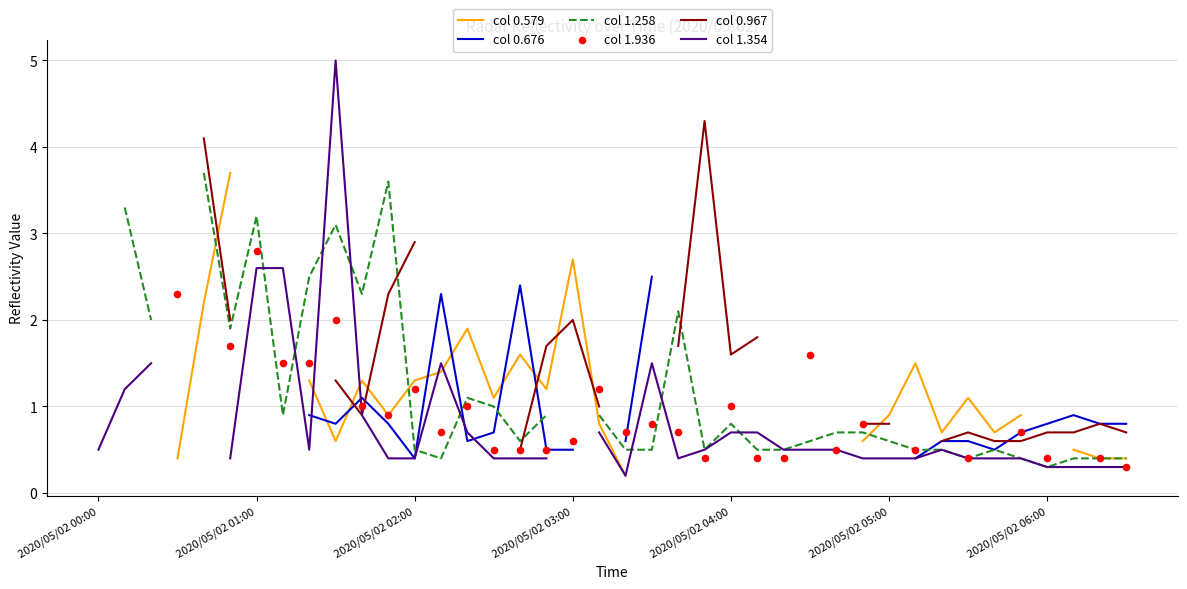

Which series has the widest spread of Y values?

col 1.354